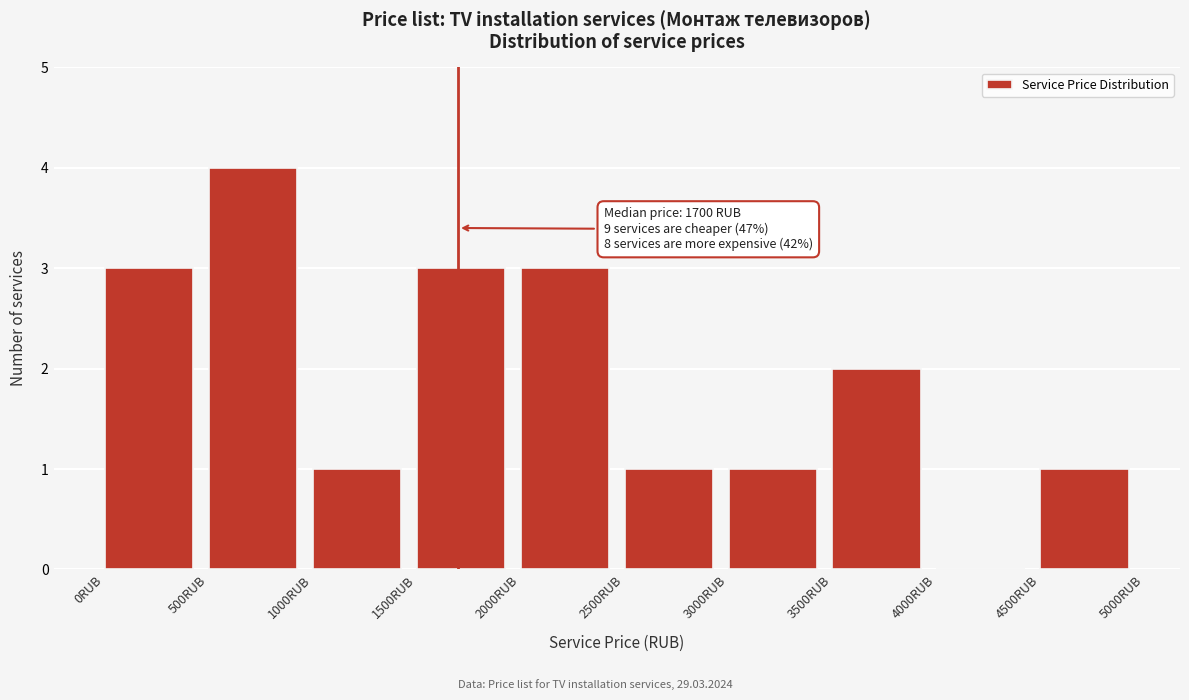

Over which range of the x-axis is the bar tallest?

500 to 1000